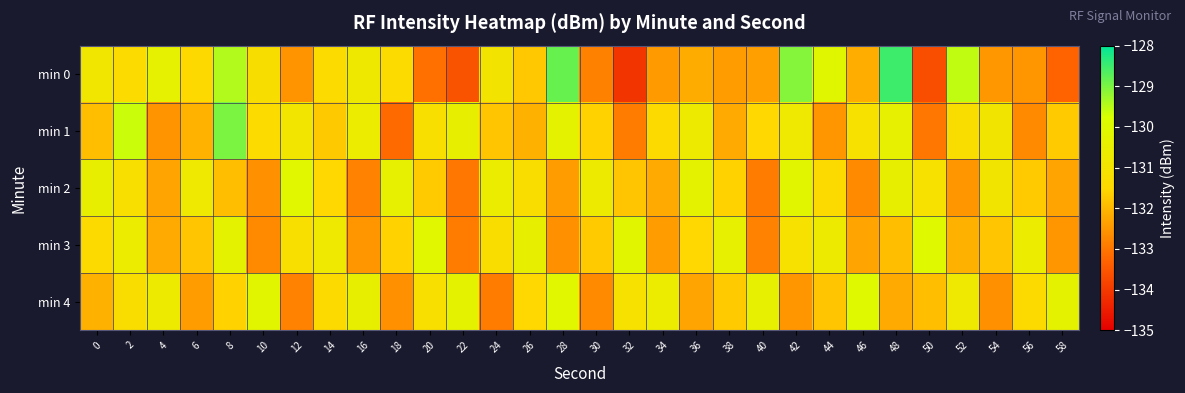

What is the greatest value displayed?

-128.5